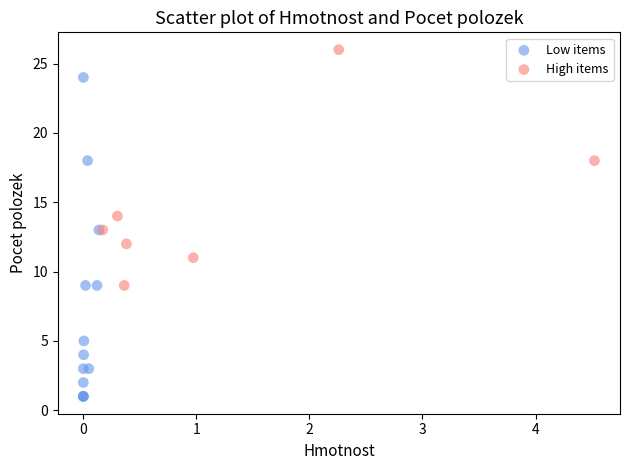

Which series has the widest spread of Y values?

Low items